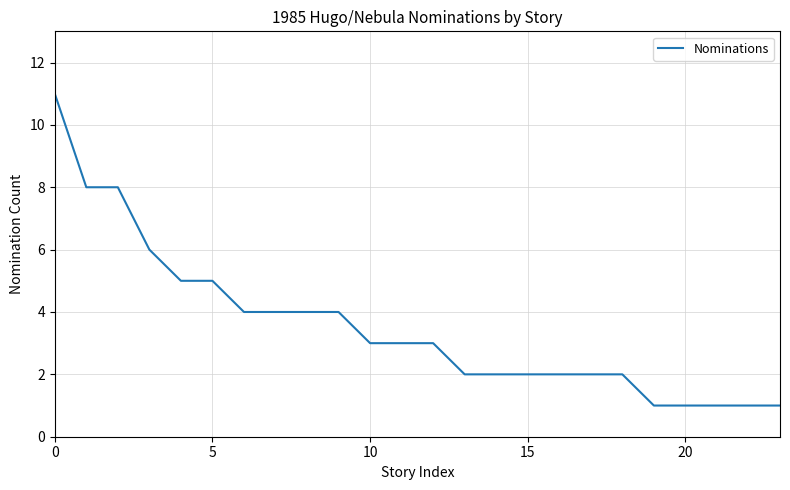

What is the maximum value shown in the chart?

11